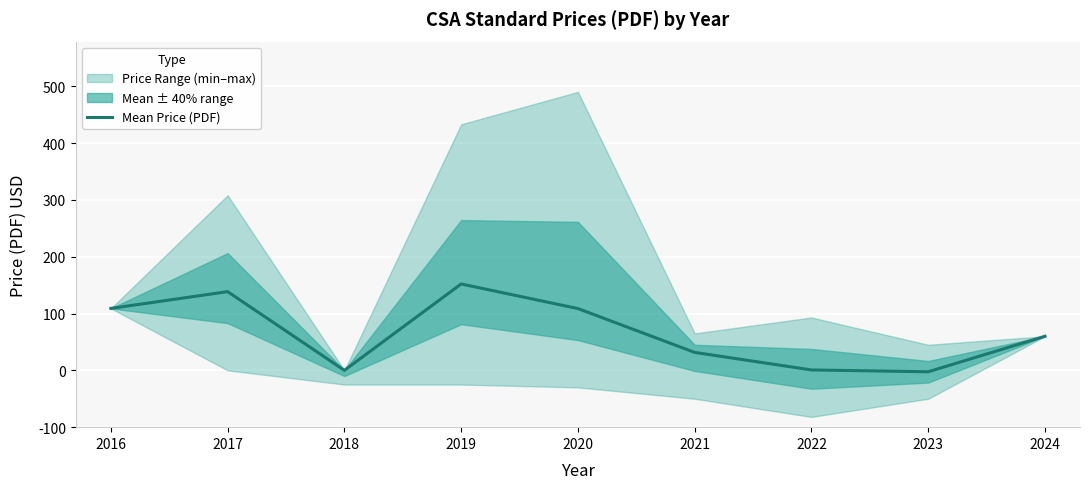

Reading left to right, extract all data points from this chart.

209.0	238.5	100.0	252.0	208.8	131.6	100.7	97.5	160.0